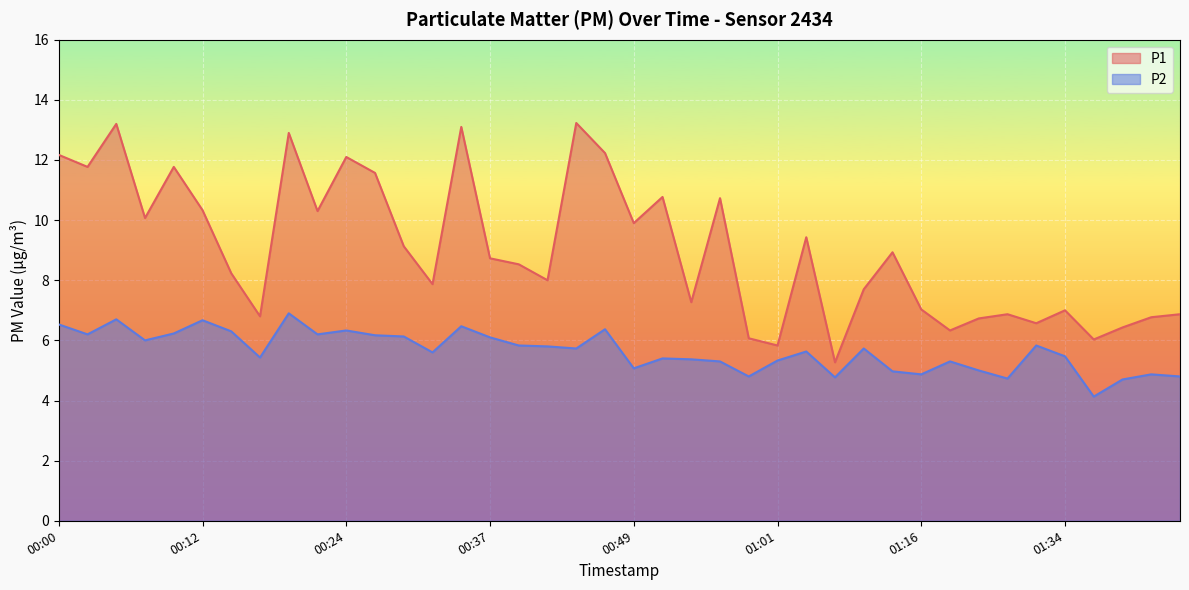

Reading left to right, list all the values displayed in this chart.

P1: 00:00=12.2	00:03=11.8	00:05=13.2	00:07=10.1	00:10=11.8	00:12=10.3	00:15=8.2	00:17=6.8	00:20=12.9	00:22=10.3	00:24=12.1	00:27=11.6	00:29=9.1	00:32=7.9	00:34=13.1	00:37=8.7	00:39=8.5	00:41=8.0	00:44=13.2	00:46=12.2	00:49=9.9	00:51=10.8	00:54=7.3	00:56=10.7	00:59=6.1	01:01=5.8	01:03=9.4	01:08=5.3	01:11=7.7	01:13=8.9	01:16=7.0	01:18=6.3	01:24=6.7	01:29=6.9	01:32=6.6	01:34=7.0	01:37=6.0	01:39=6.4	01:42=6.8	01:44=6.9
P2: 00:00=6.5	00:03=6.2	00:05=6.7	00:07=6.0	00:10=6.2	00:12=6.7	00:15=6.3	00:17=5.4	00:20=6.9	00:22=6.2	00:24=6.3	00:27=6.2	00:29=6.1	00:32=5.6	00:34=6.5	00:37=6.1	00:39=5.8	00:41=5.8	00:44=5.7	00:46=6.4	00:49=5.1	00:51=5.4	00:54=5.4	00:56=5.3	00:59=4.8	01:01=5.3	01:03=5.6	01:08=4.8	01:11=5.7	01:13=5.0	01:16=4.9	01:18=5.3	01:24=5.0	01:29=4.7	01:32=5.8	01:34=5.5	01:37=4.1	01:39=4.7	01:42=4.9	01:44=4.8